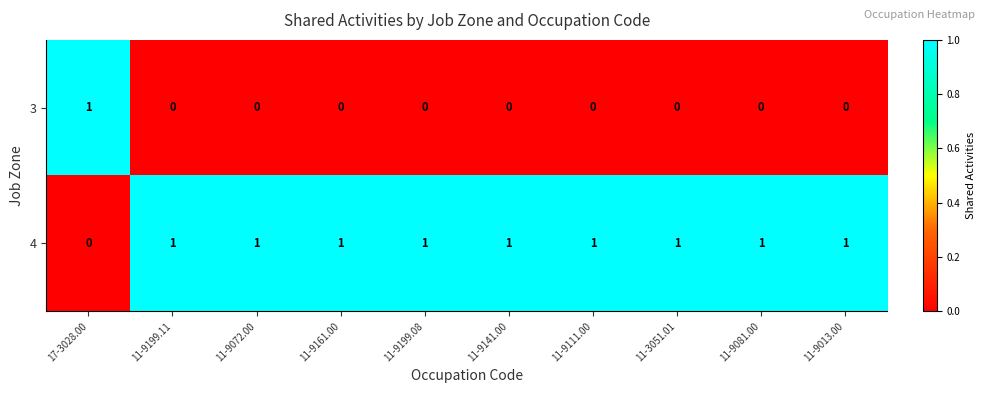

Reading left to right, extract all data points from this chart.

3: 1	0	0	0	0	0	0	0	0	0
4: 0	1	1	1	1	1	1	1	1	1